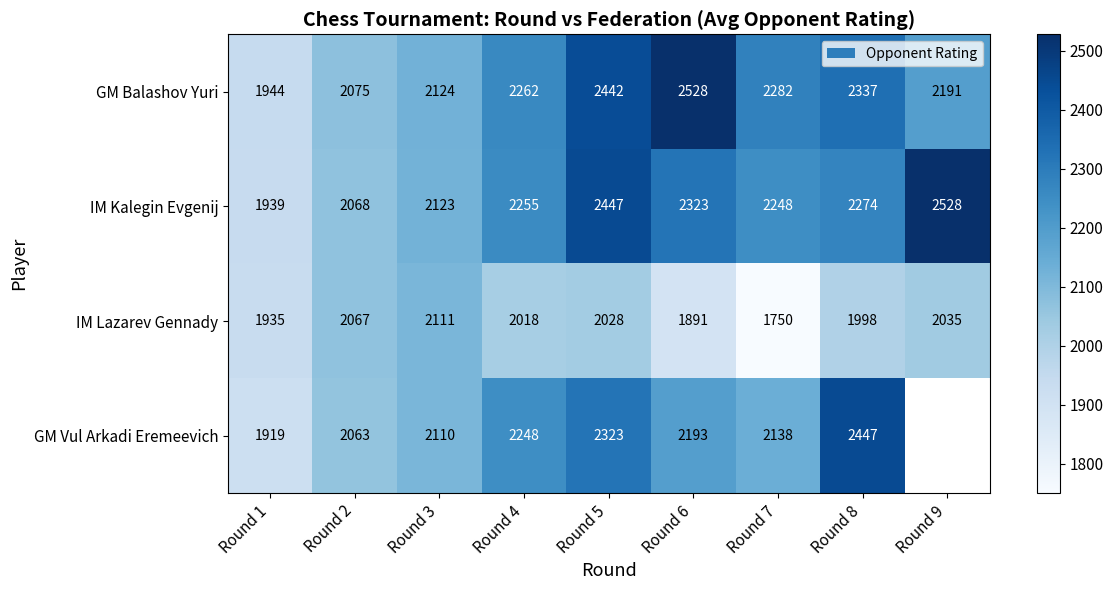

At which category is the sum across all series the highest?

Round 5